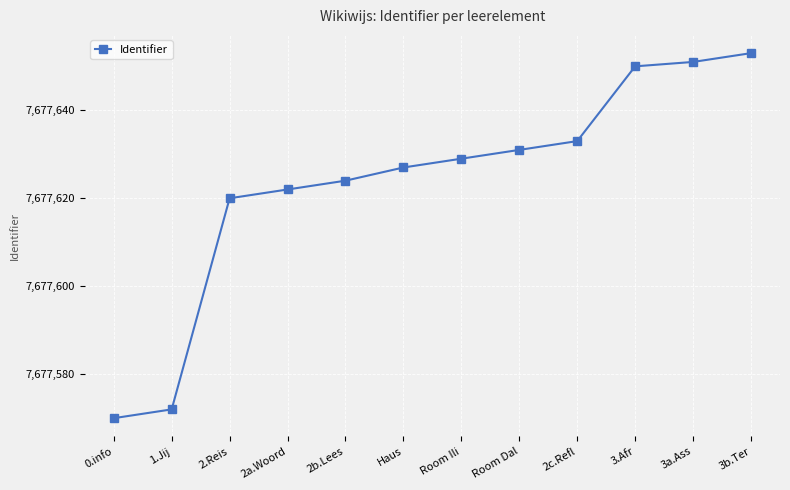

What is the label of the 11th point from the right?

1.Jij